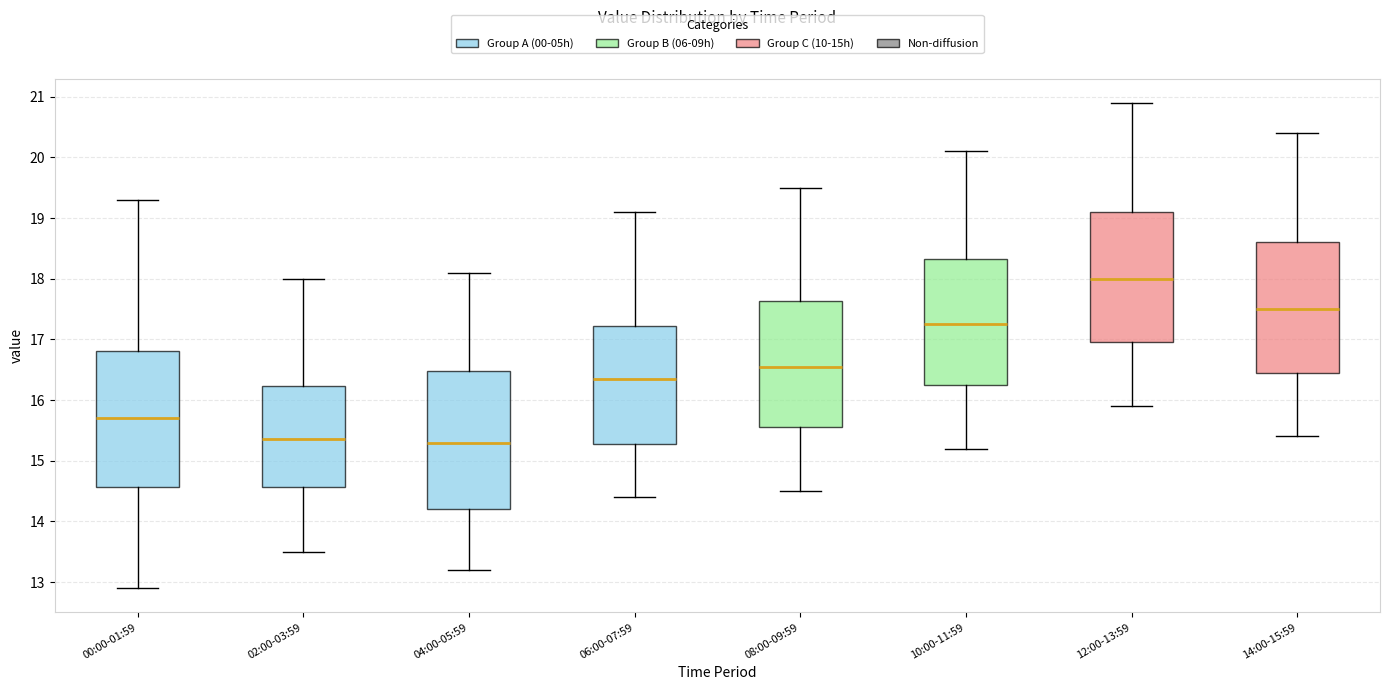

Where does the lower whisker of the box for 02:00-03:59 end on the y-axis? The values are not printed on the chart, so give them approximately, as read against the axis.

13.5